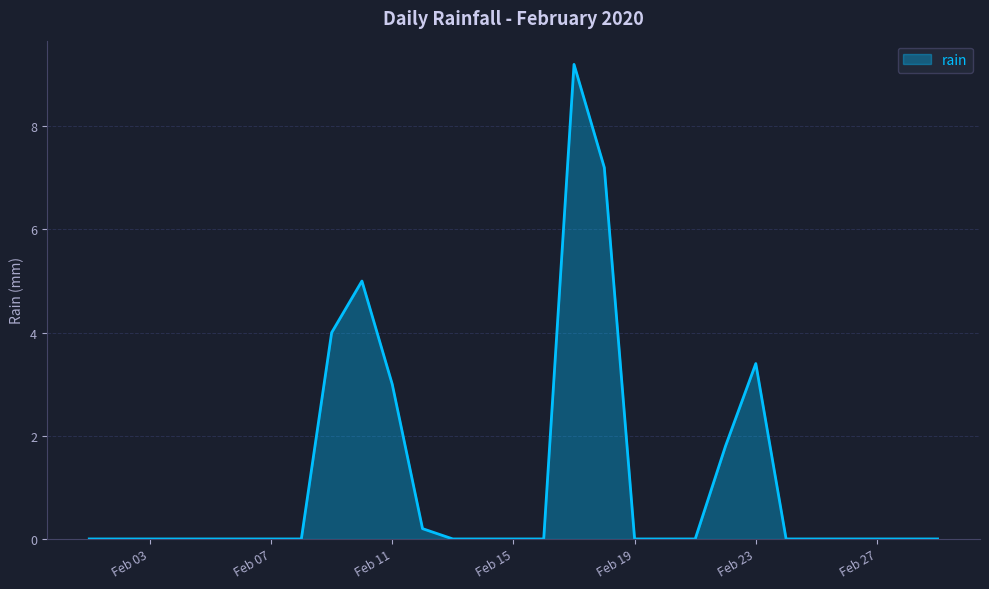

What is the greatest value displayed?

9.2